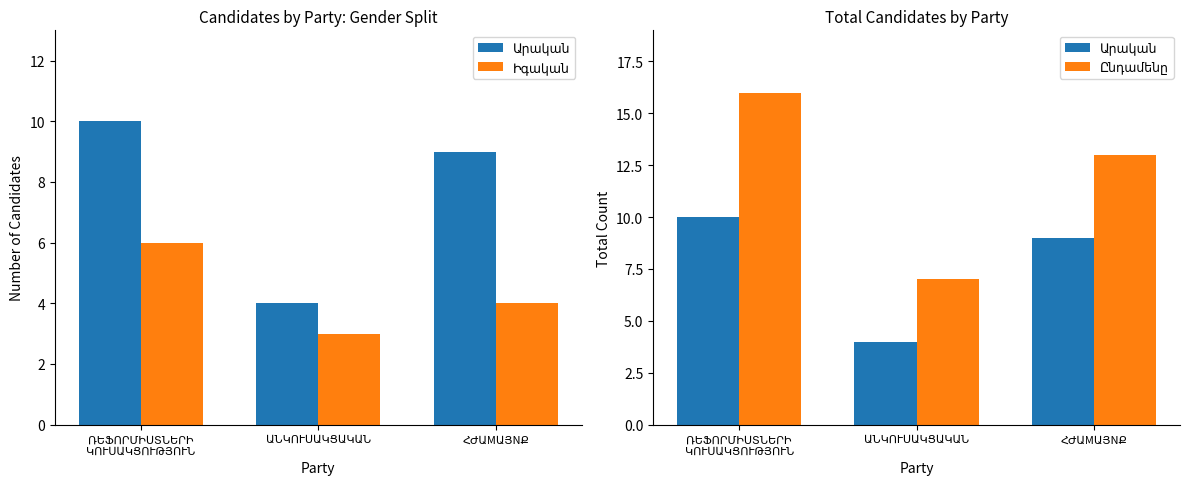

Count the number of categories in the chart.

3